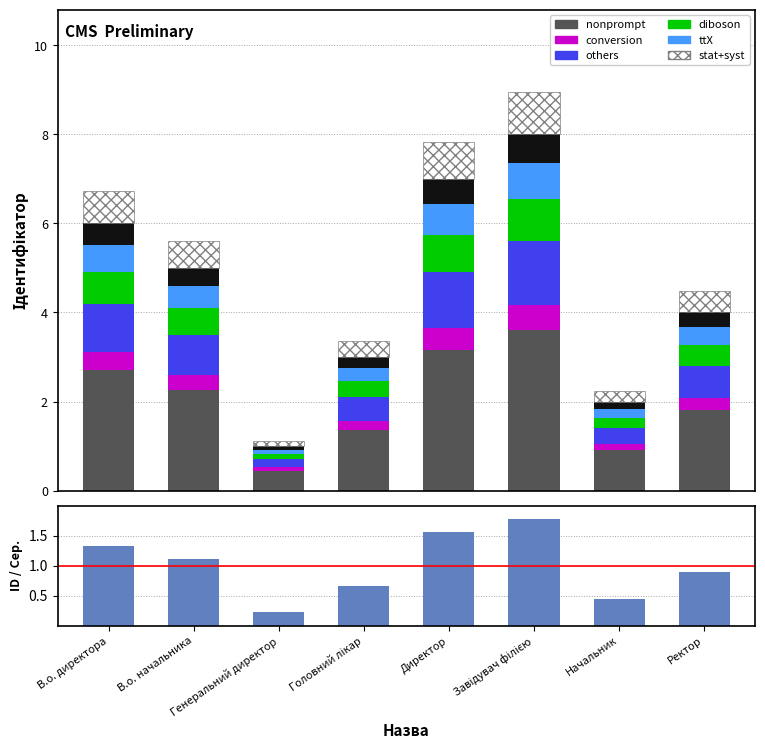

The value at Генеральний директор is 0.6. True or false?

False